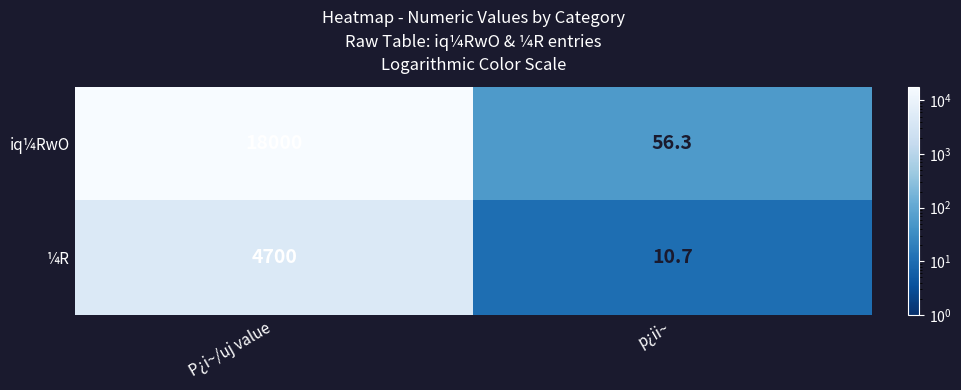

What is the minimum value shown in the chart?

10.7